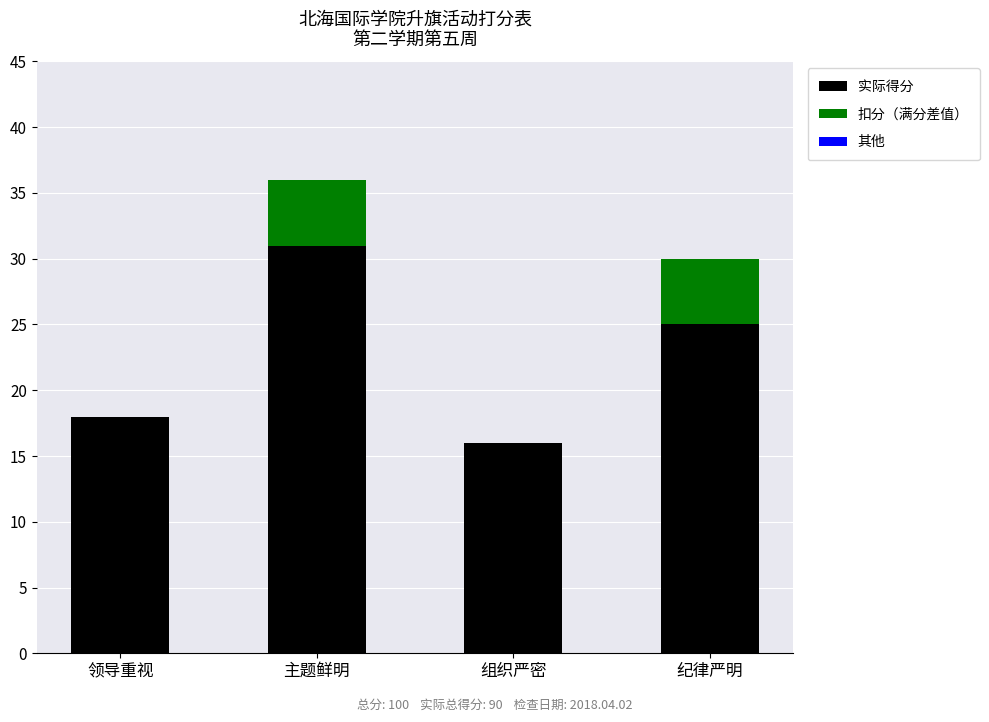

At which label is 实际得分 closest to 23?

纪律严明